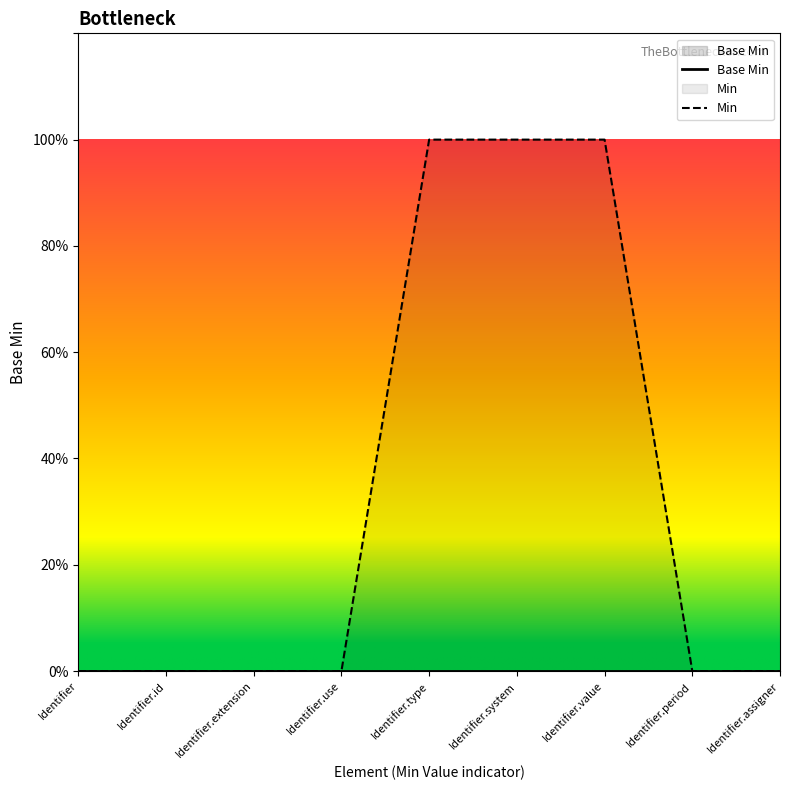

Which label corresponds to the largest value in the chart?

Identifier.type